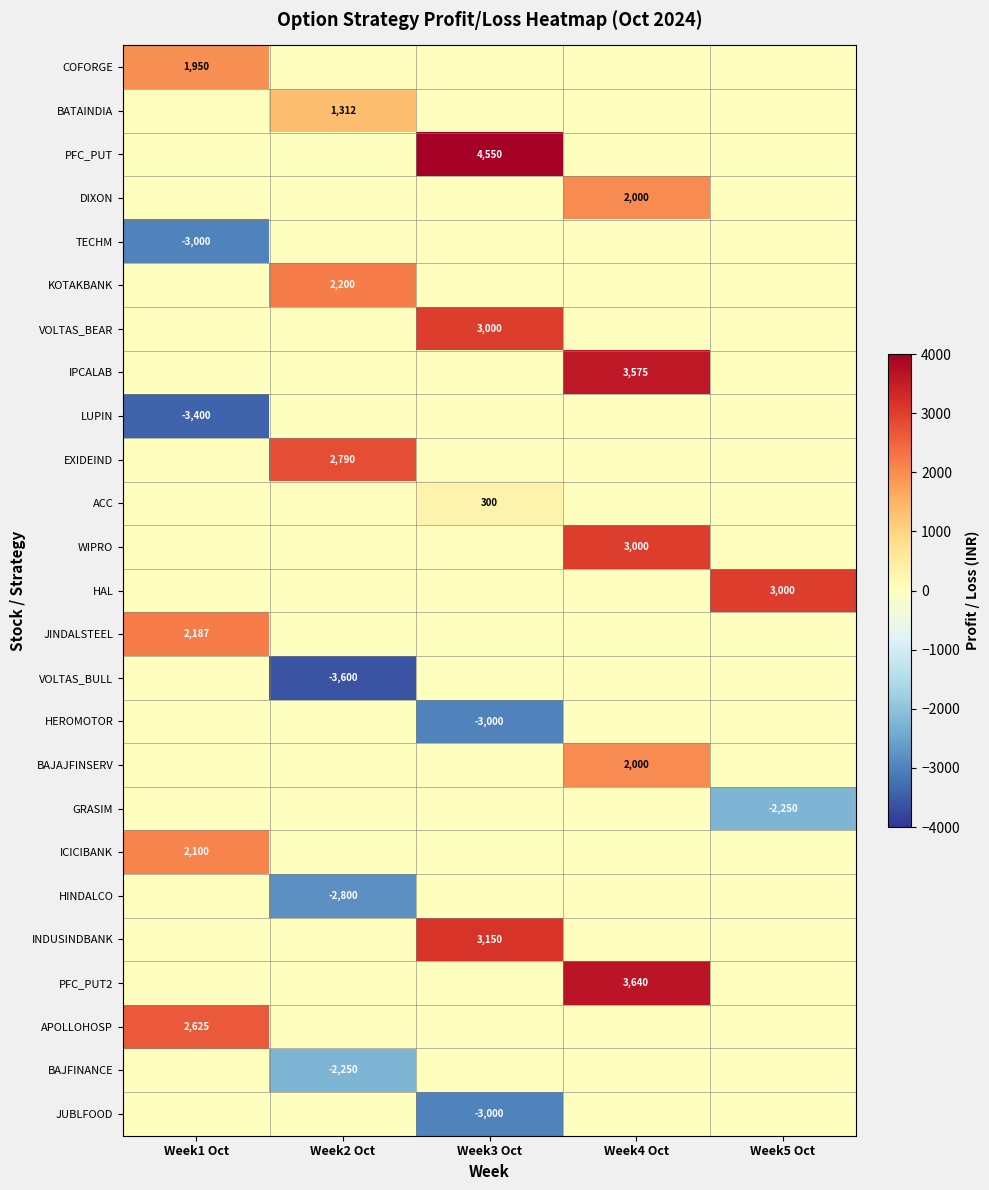

True or false: BAJFINANCE has a value of -2250 at Week2 Oct.

True